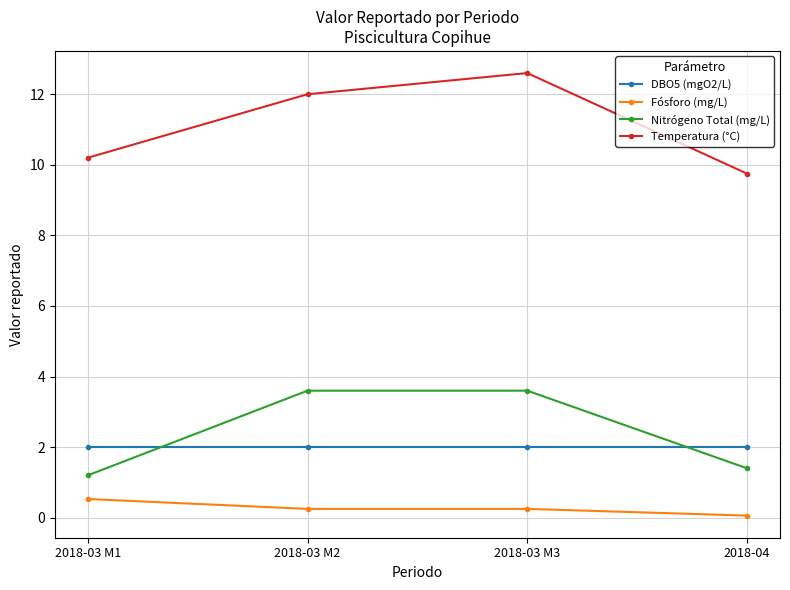

What is the value of the Nitrógeno Total (mg/L) point at the 4th from the left?

1.4